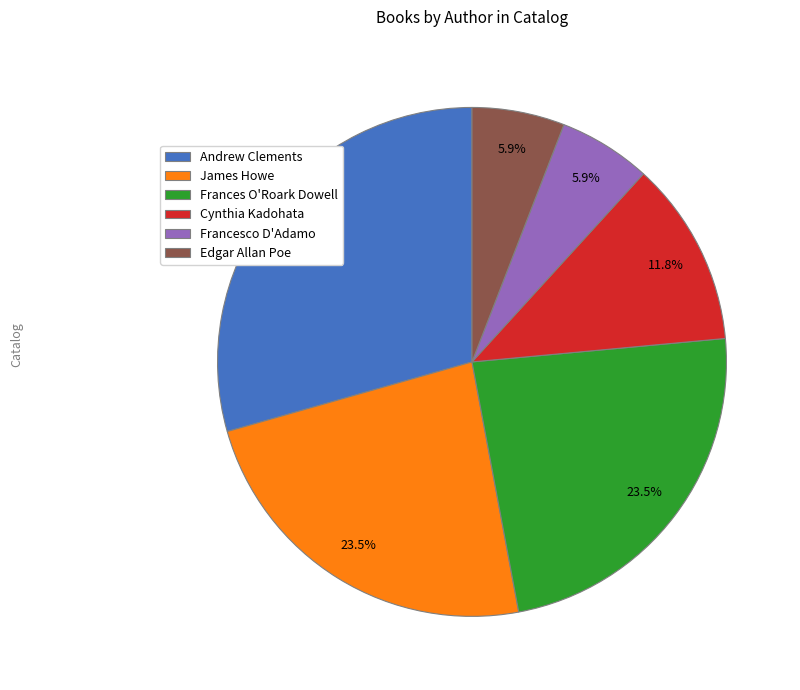

To the nearest percent, what is the combined percentage of James Howe and Cynthia Kadohata?

35%